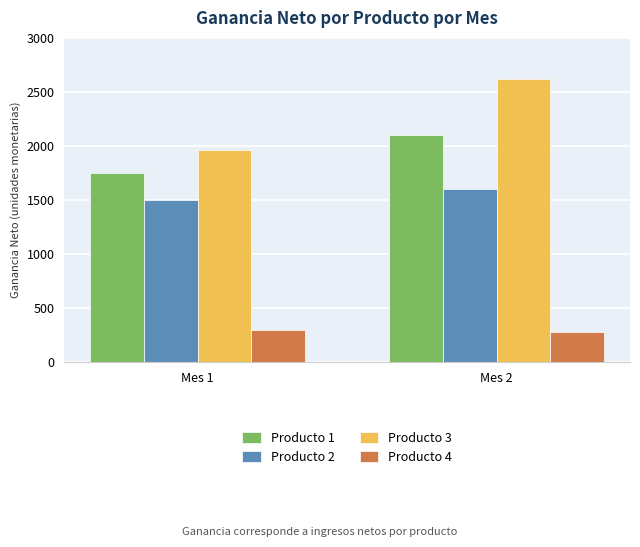

True or false: Producto 3 has a value of 2620 at Mes 2.

True